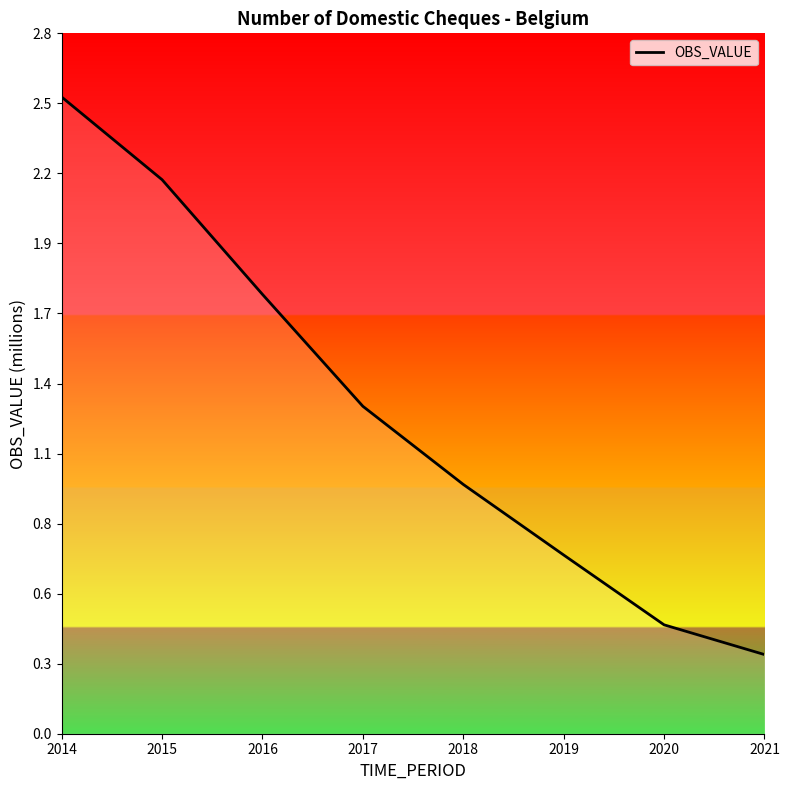

Does the chart have visible grid lines?

No